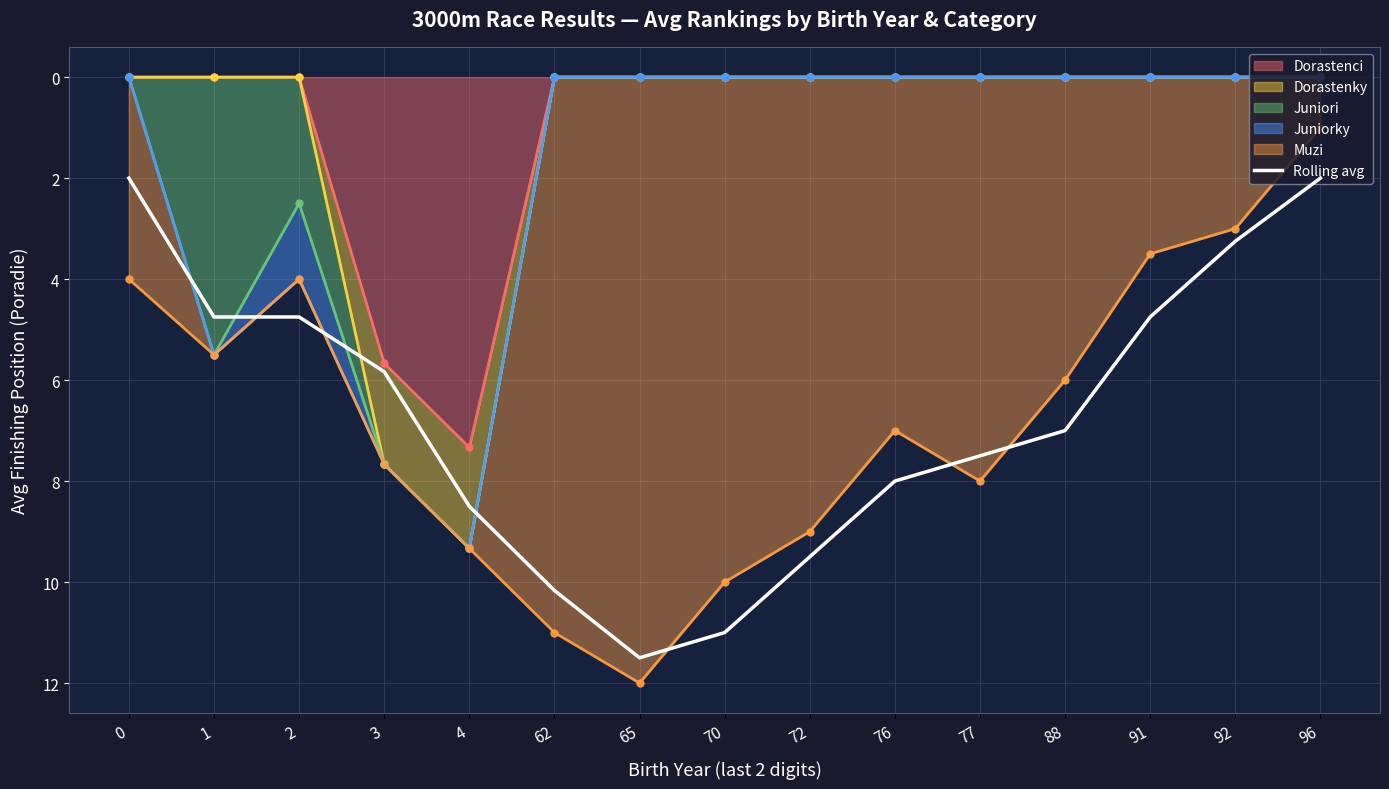

What is the approximate value at 3?

5.8